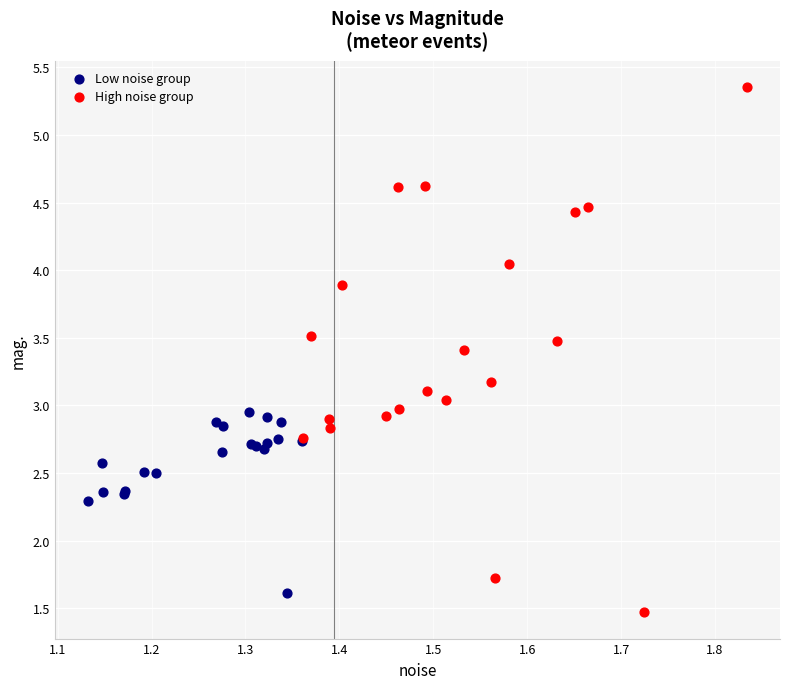

Which series contains the lowest Y value?

High noise group